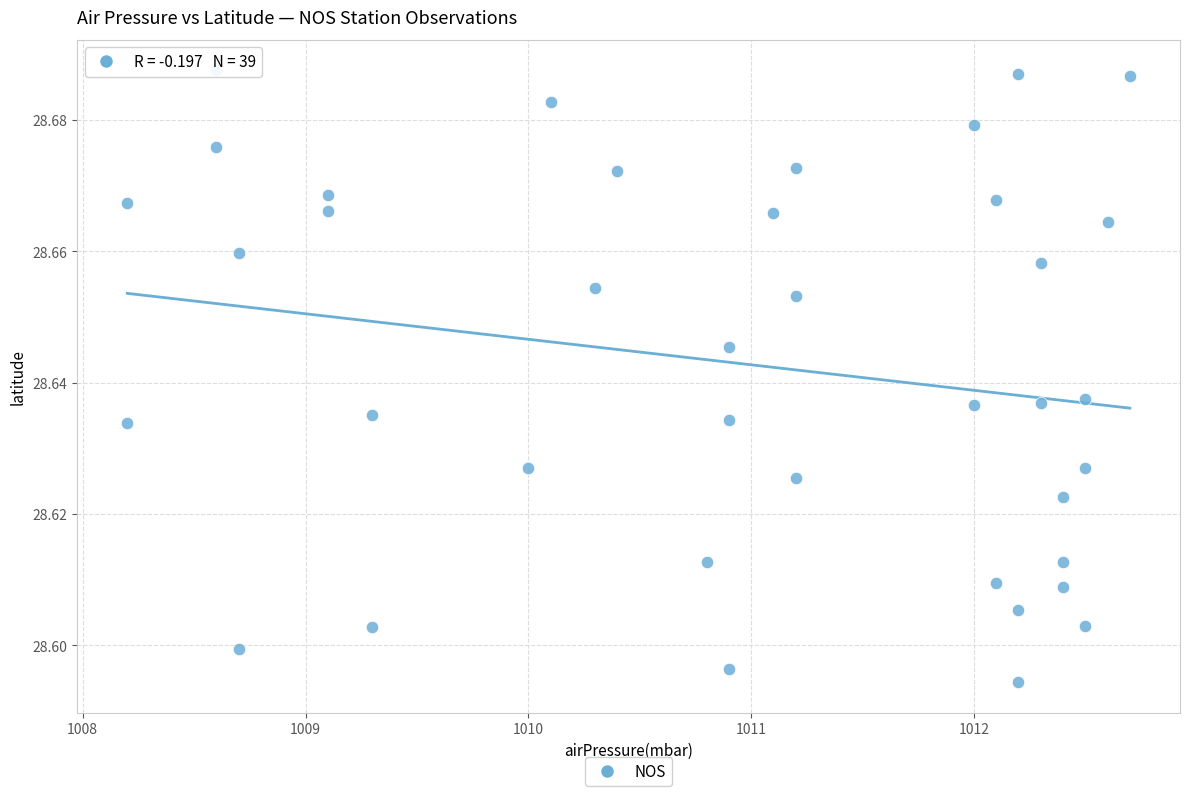

What is the range of X values (max minus min)?

4.5